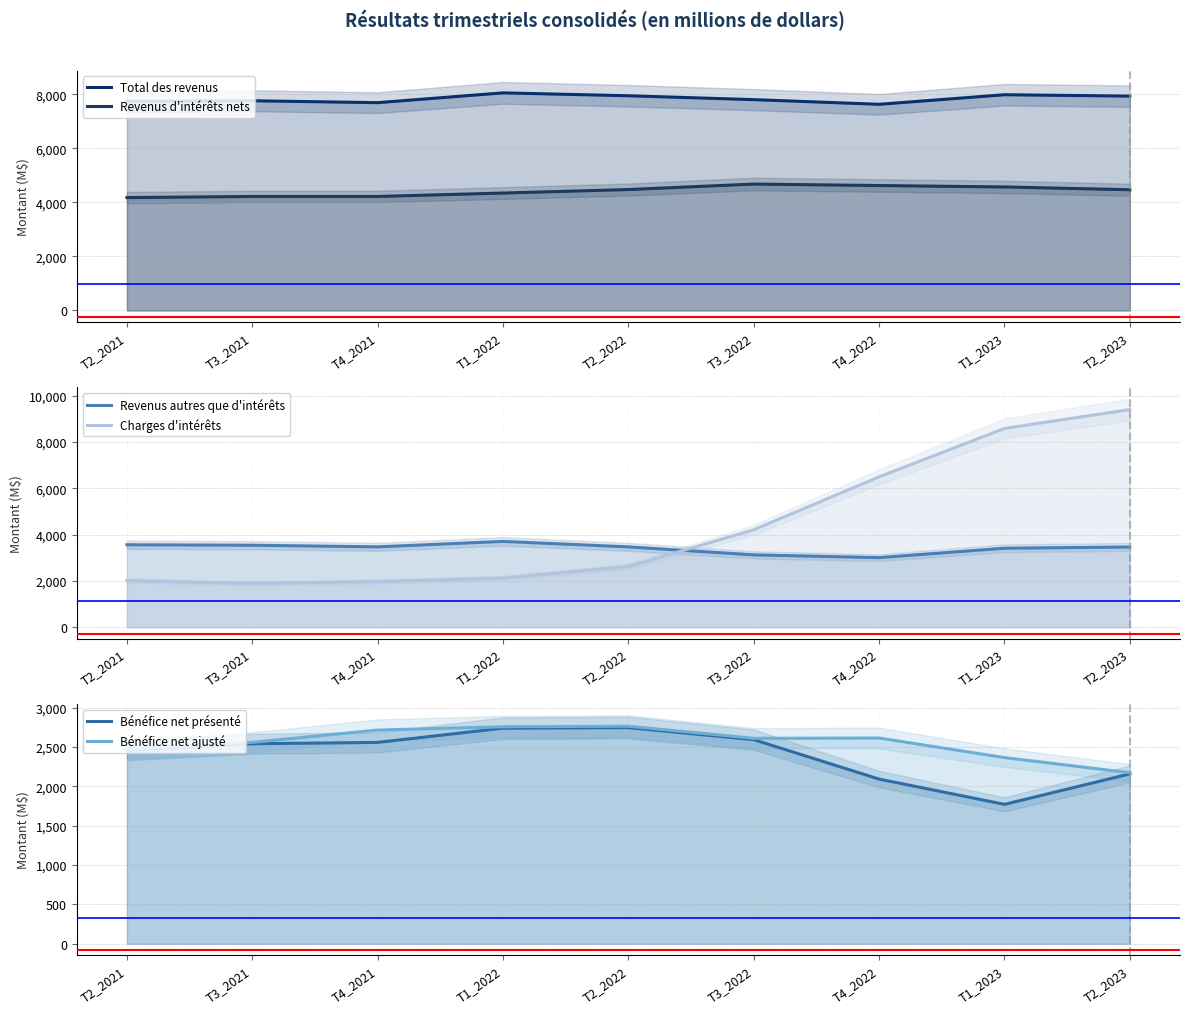

Which series has the largest total across all categories?

Total des revenus